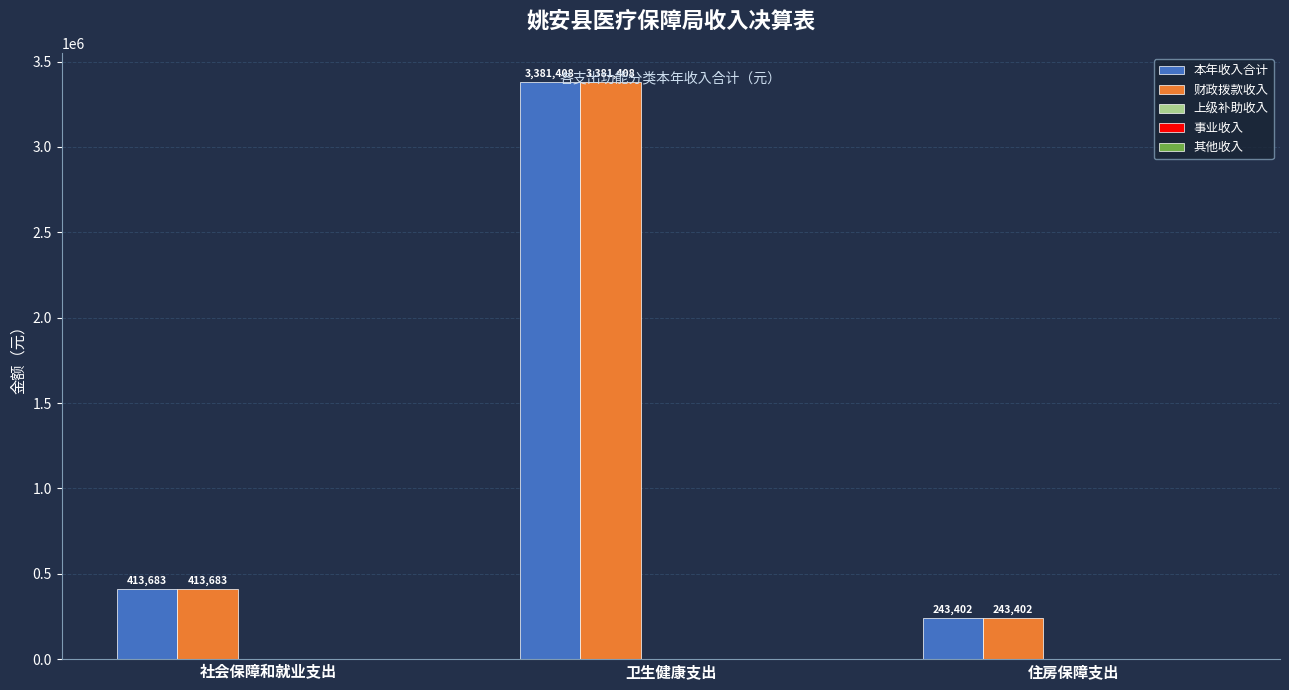

Is it true that 本年收入合计 equals 134003.6 at 社会保障和就业支出?

False